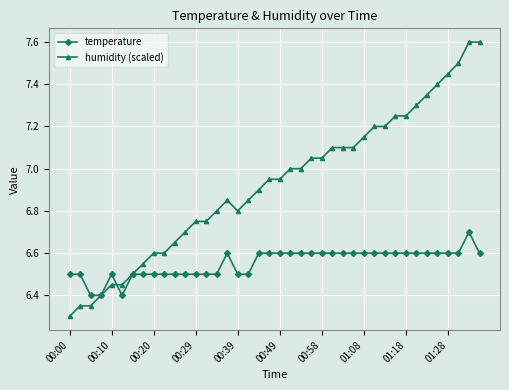

List the series in order of their peak value, highest first.

humidity (scaled), temperature